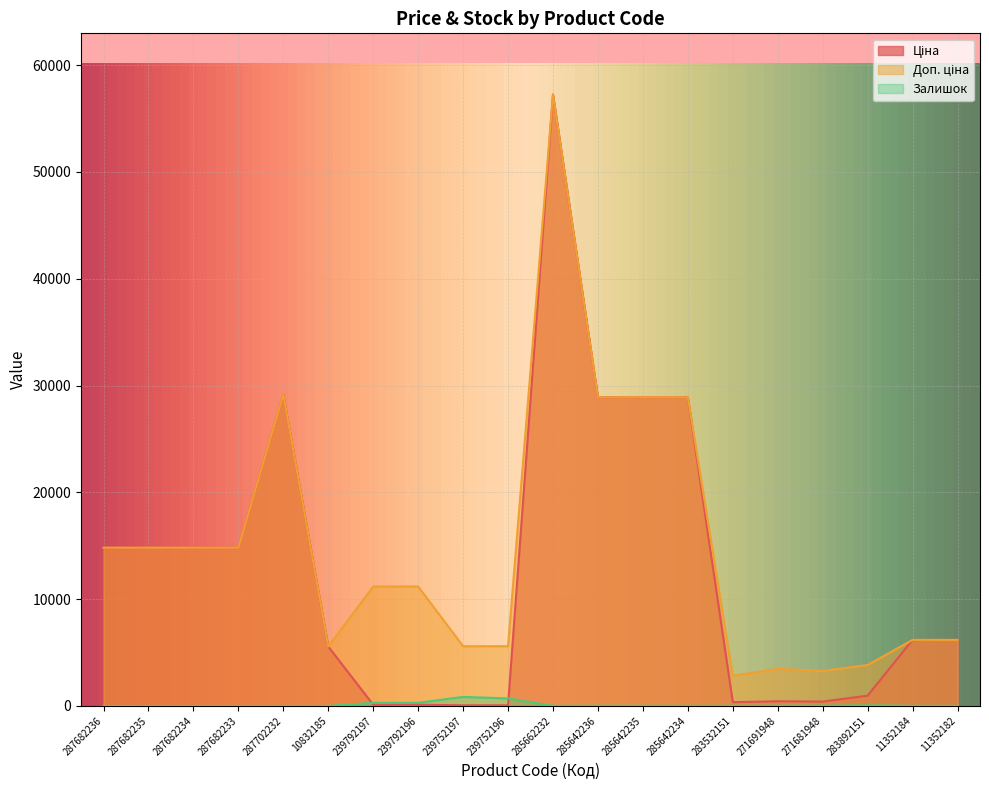

How many categories are shown in the chart?

20